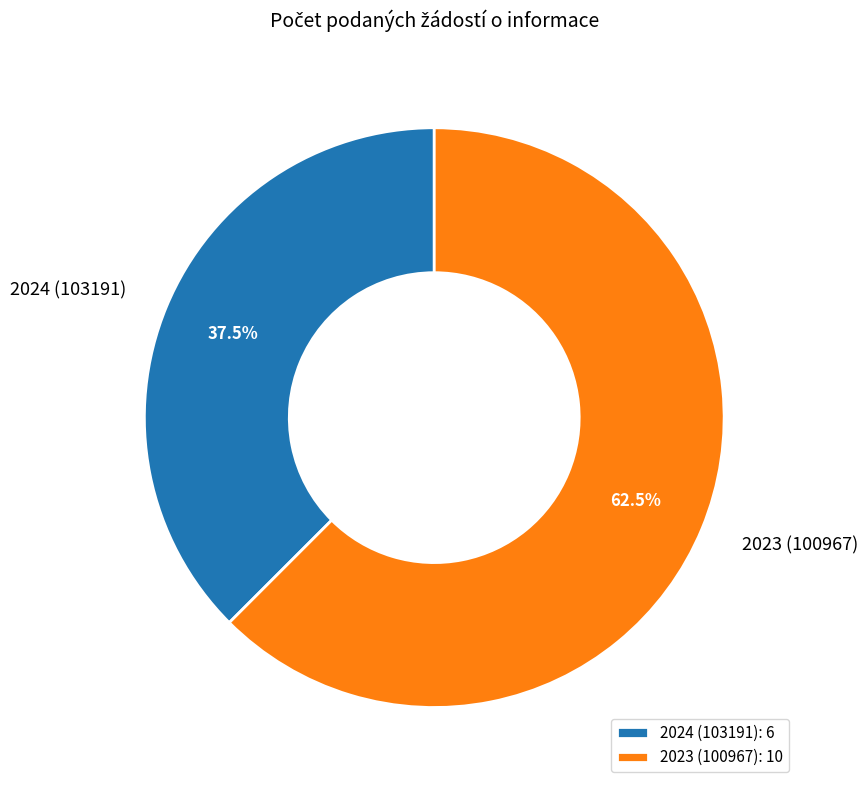

Does 2023 (100967) represent more than half of the total?

Yes